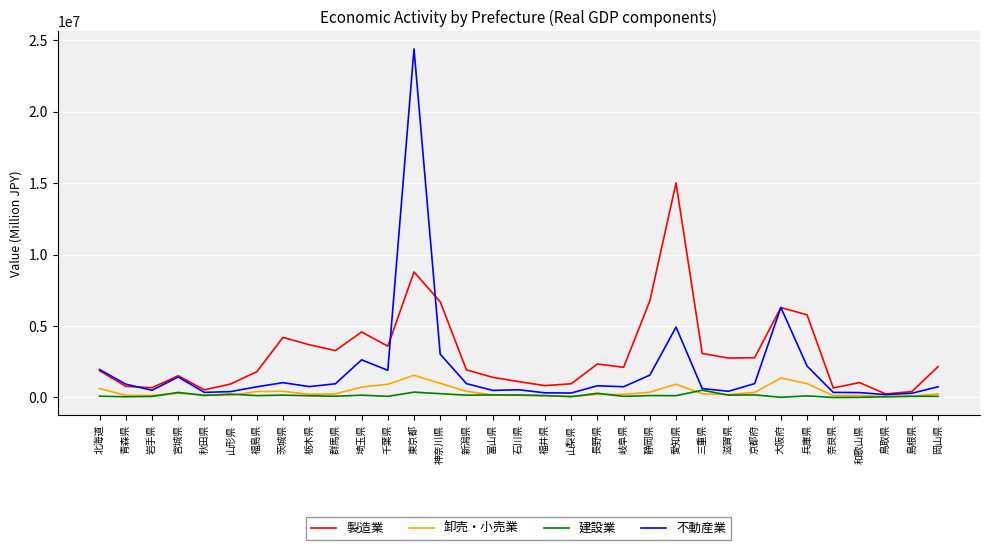

The value of 製造業 at 栃木県 is 5851234. True or false?

False